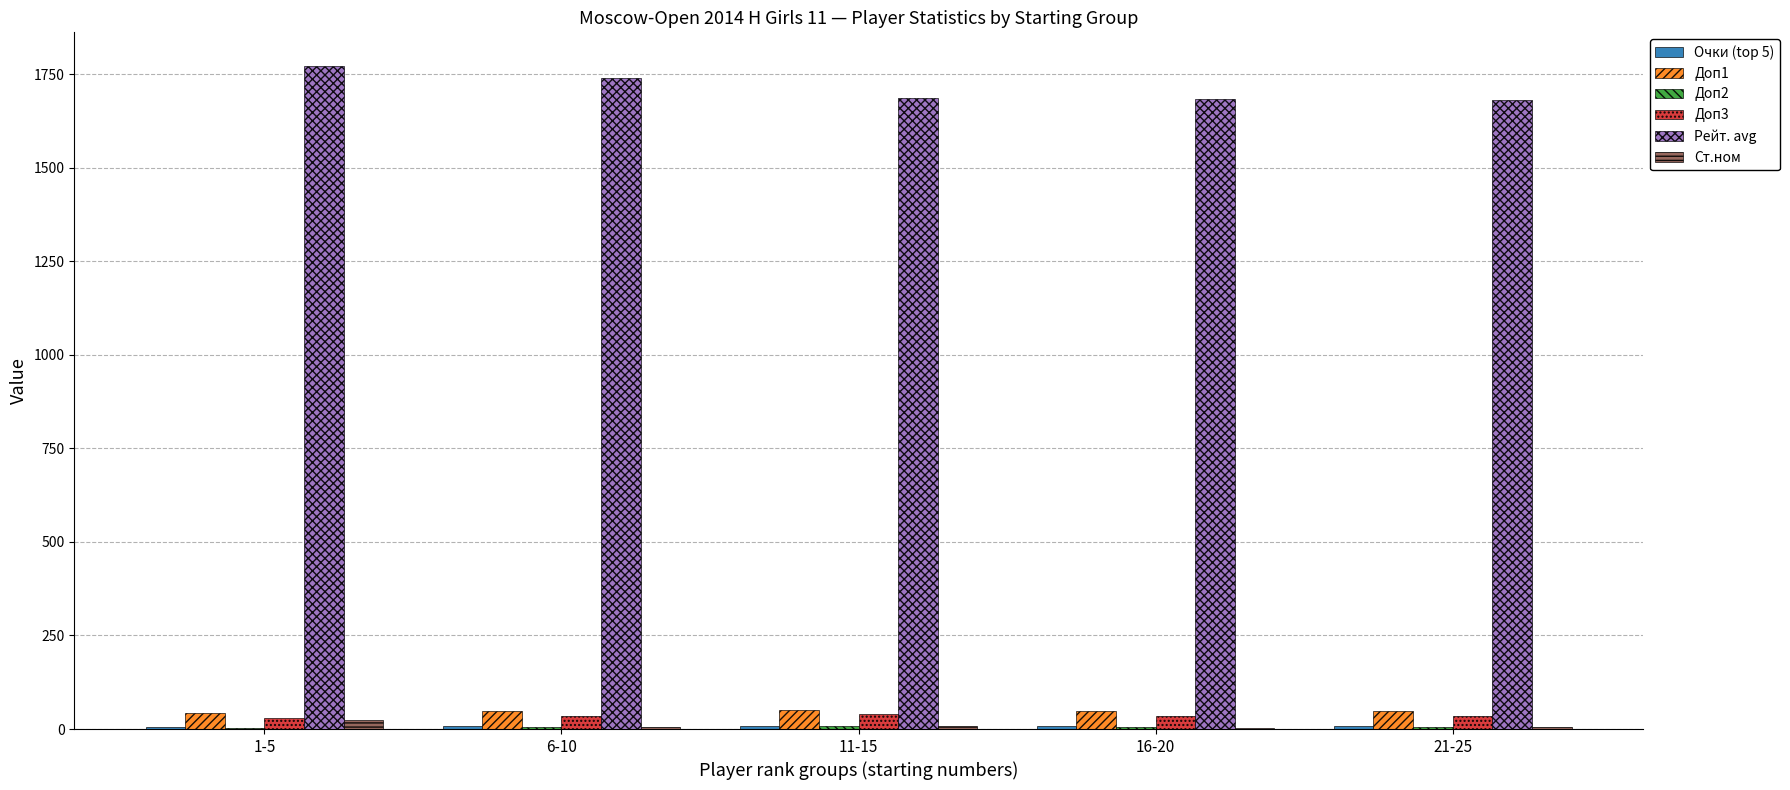

Is the value of Ст.ном at 21-25 greater than the value of Доп1 at 11-15?

No